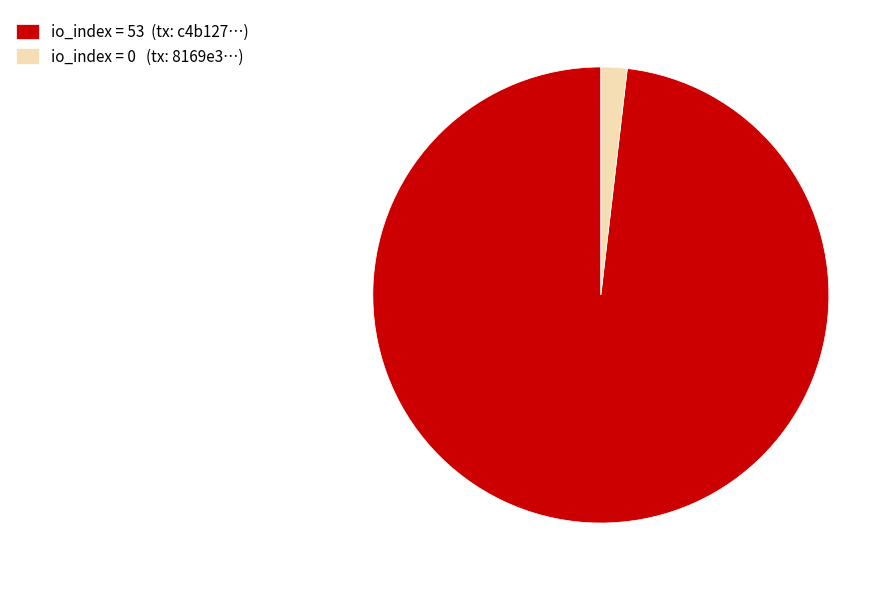

Which category has the smallest portion of the pie?

io_index = 0 (tx: 8169e3…)